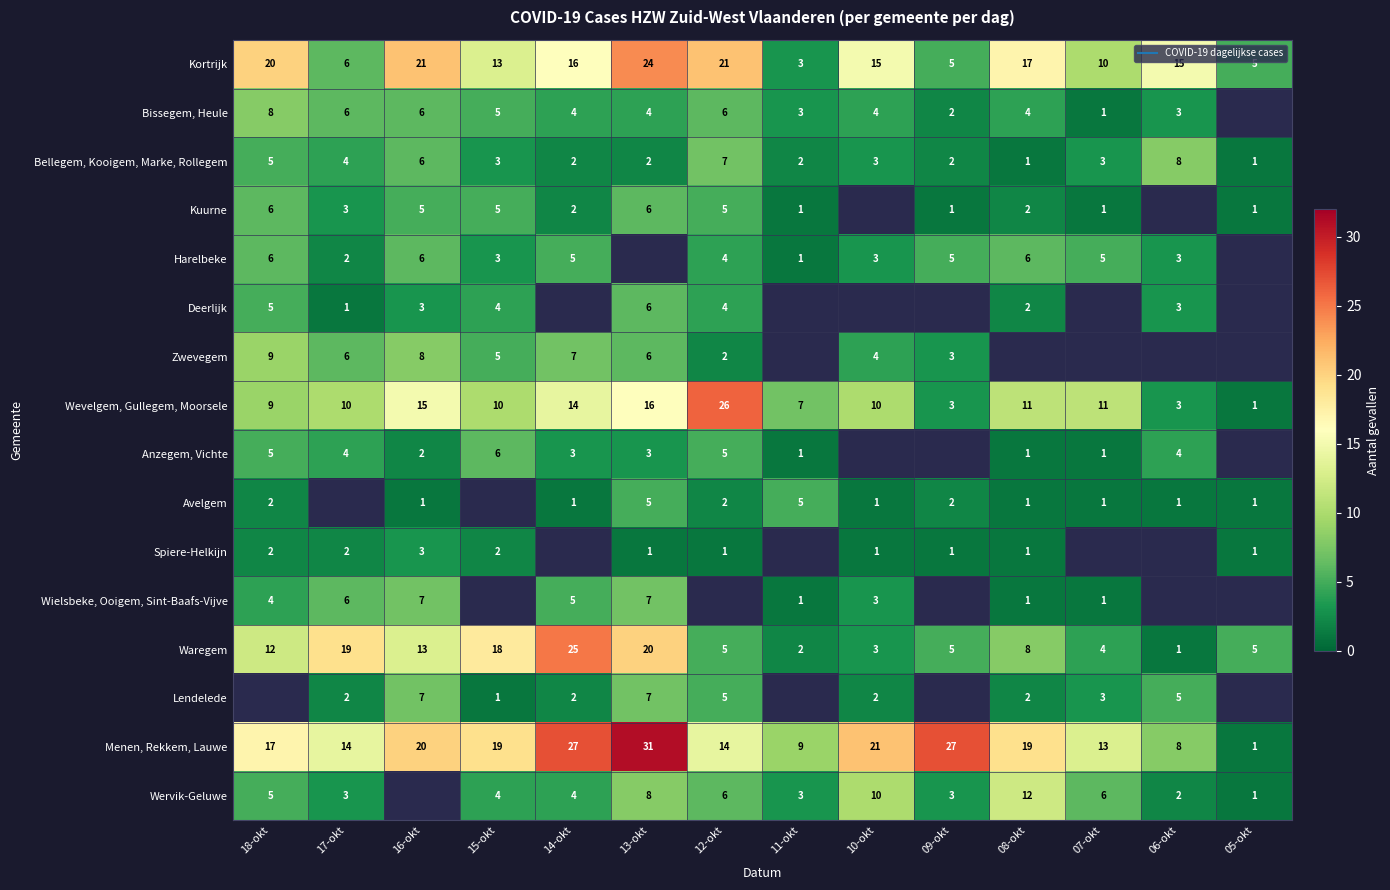

Which series changed the most between 13-okt and 07-okt?

Menen, Rekkem, Lauwe